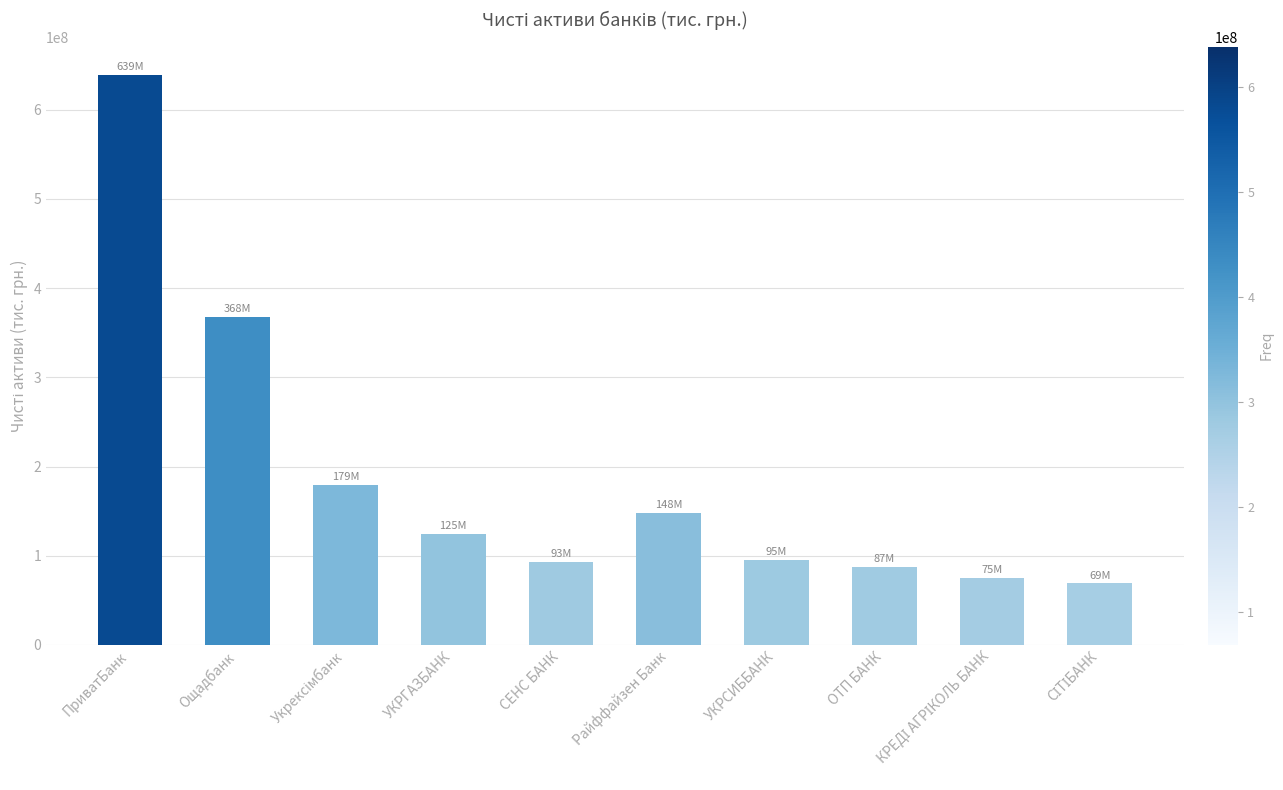

At which category does the chart reach its peak across all series?

ПриватБанк